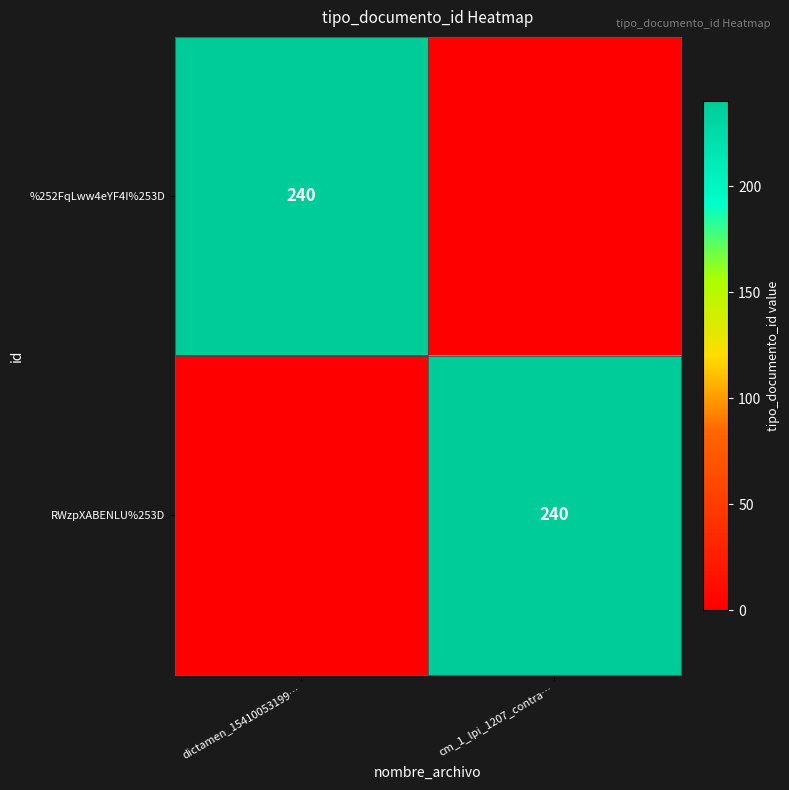

Is it true that RWzpXABENLU%253D equals 318 at cm_1_lpi_1207_contra…?

False